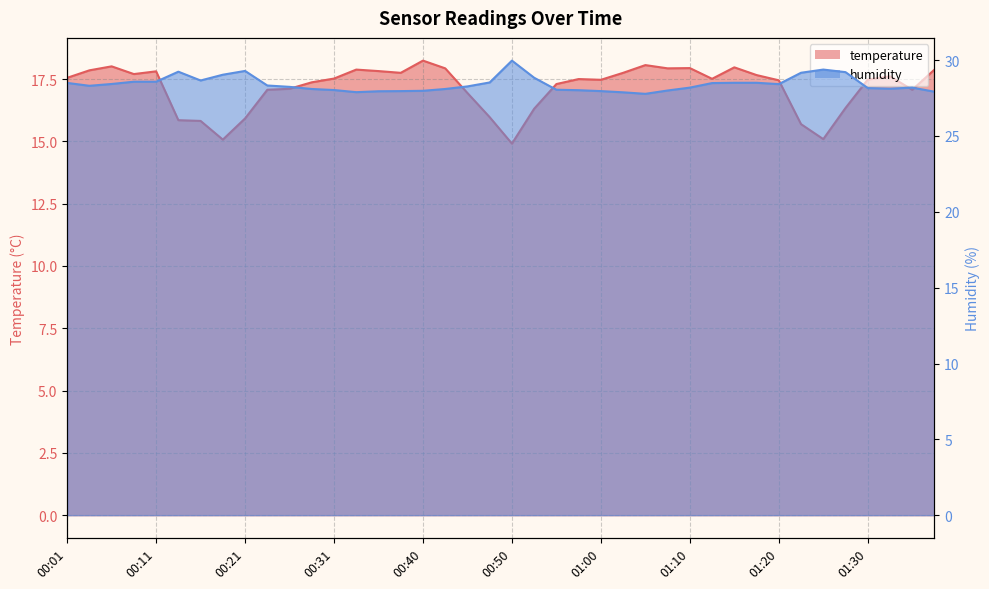

What is the difference between the maximum and minimum values in the humidity series?

2.2